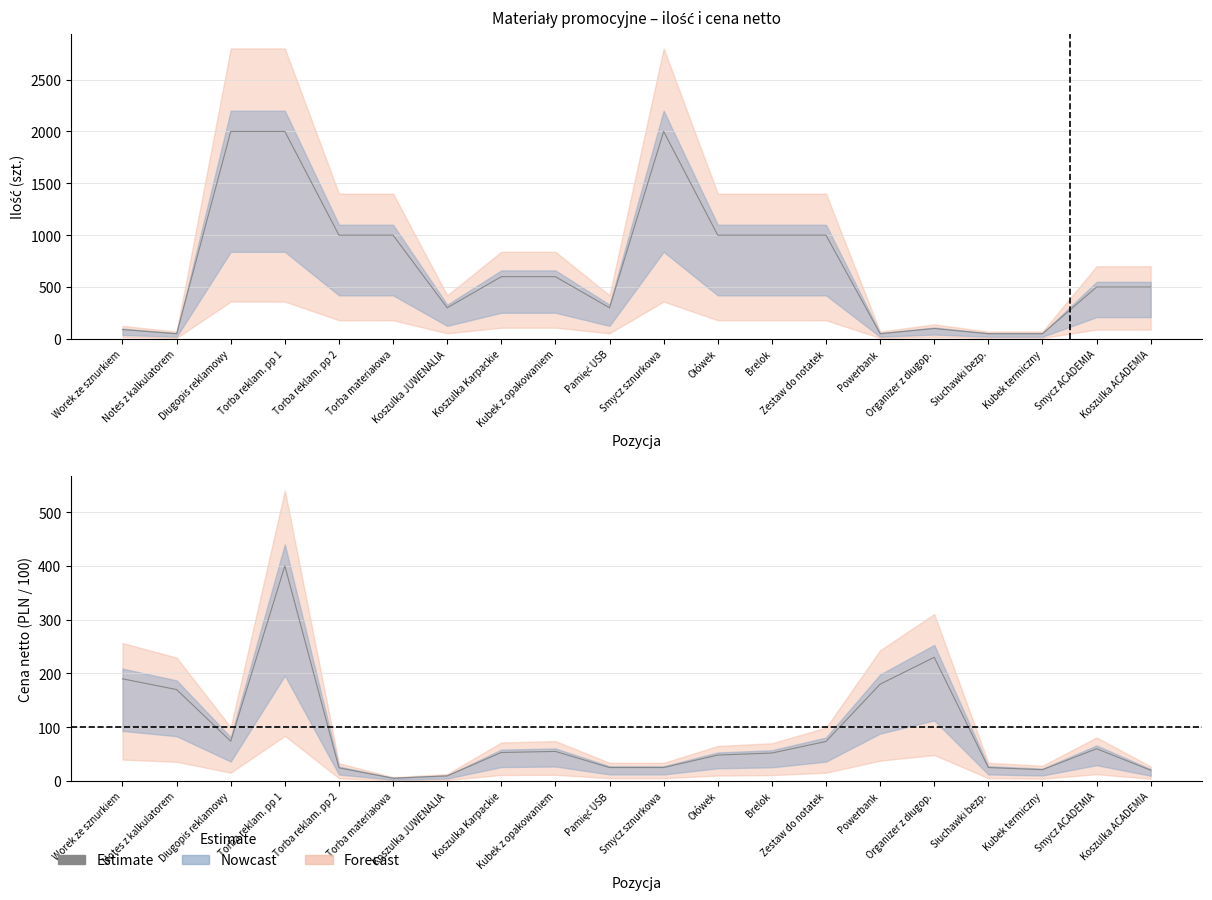

What is the label of the 8th point from the right?

Brelok